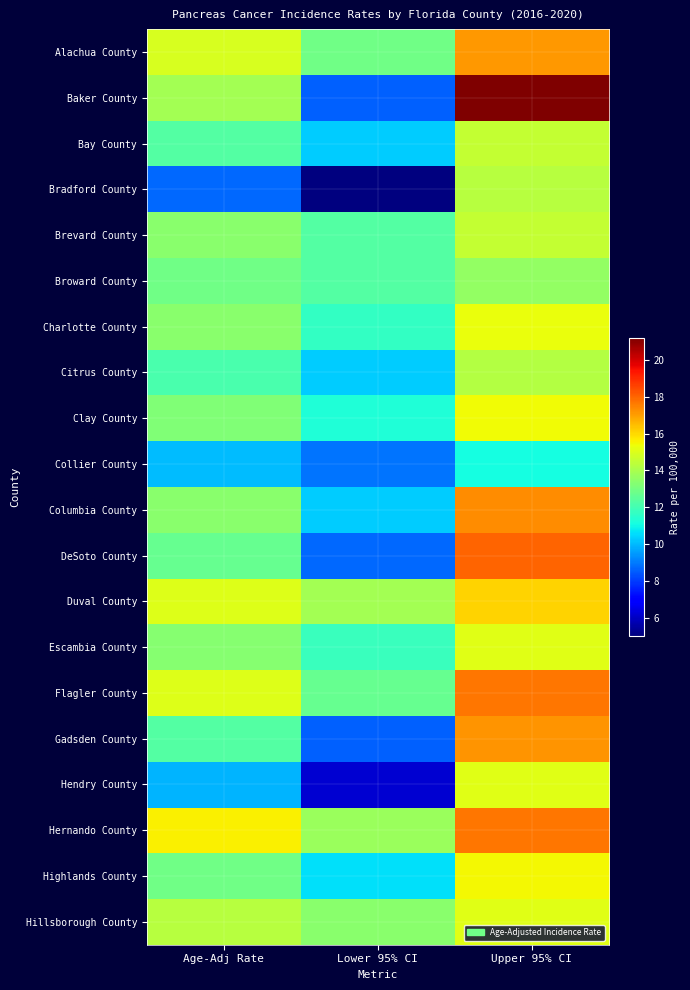

At how many categories does at least one series exceed 16?

1